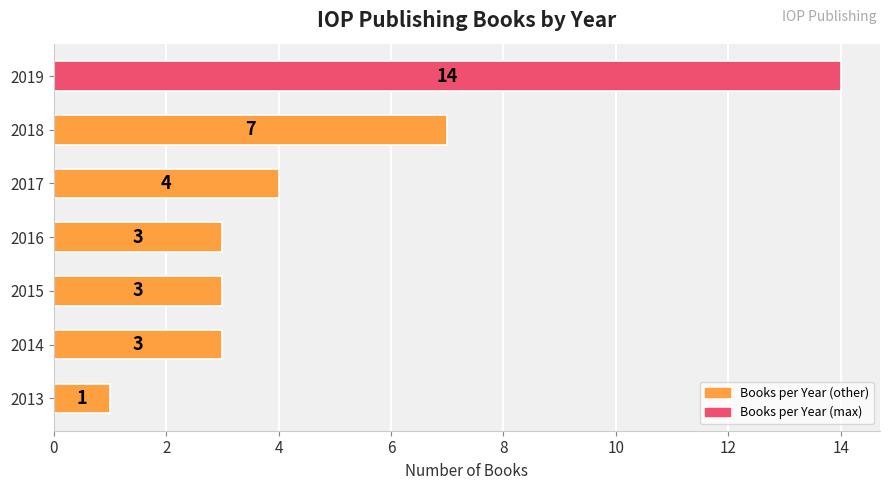

What is the smallest value displayed?

1